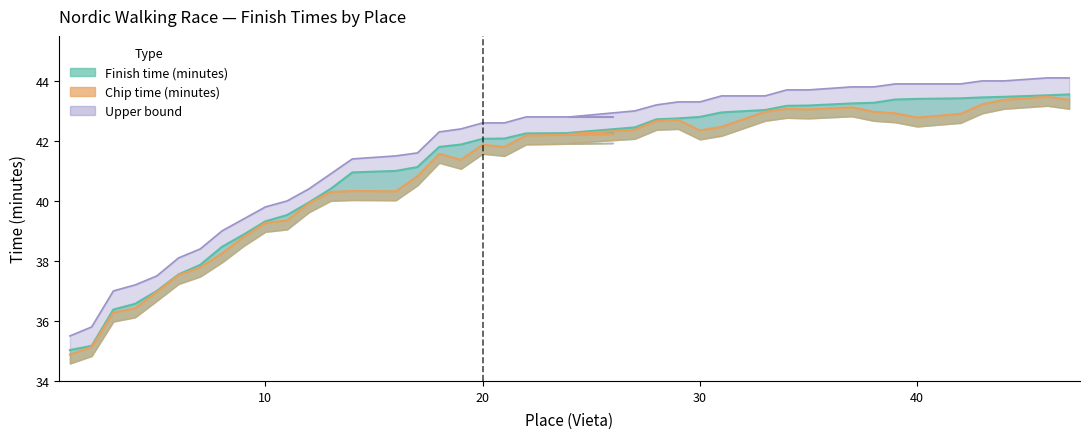

True or false: Chip time (minutes) has a value of 58.8 at 35.

False